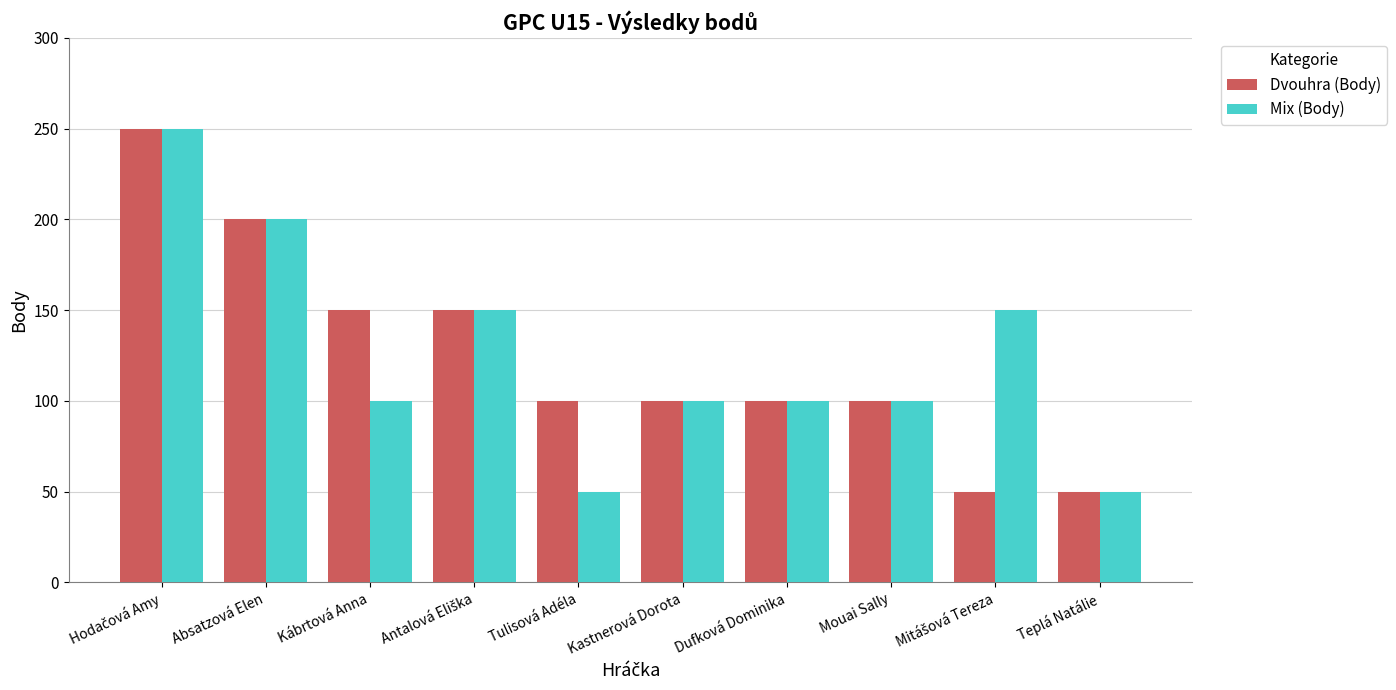

What is the total value across all series at Kastnerová Dorota?

200